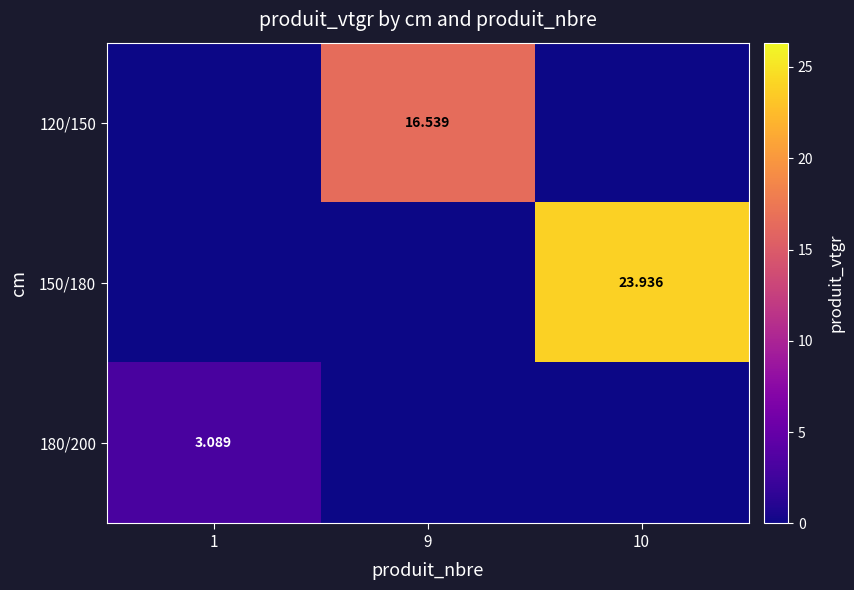

At which label is 150/180 closest to 11?

1